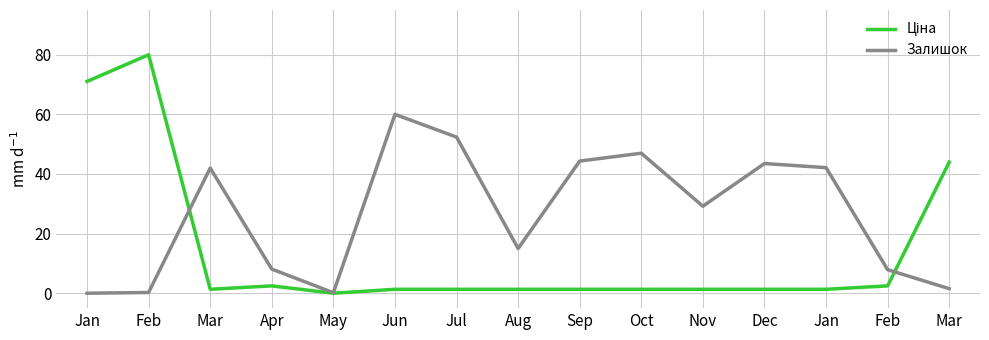

List the series in order of their peak value, lowest first.

Залишок, Ціна